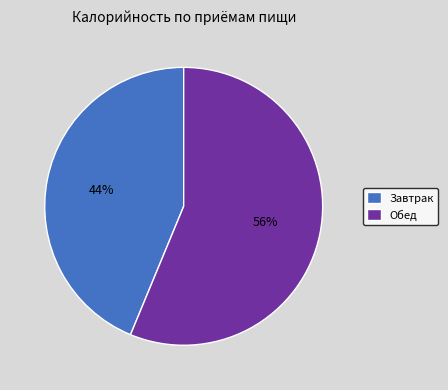

True or false: Завтрак accounts for 44% of the total.

True